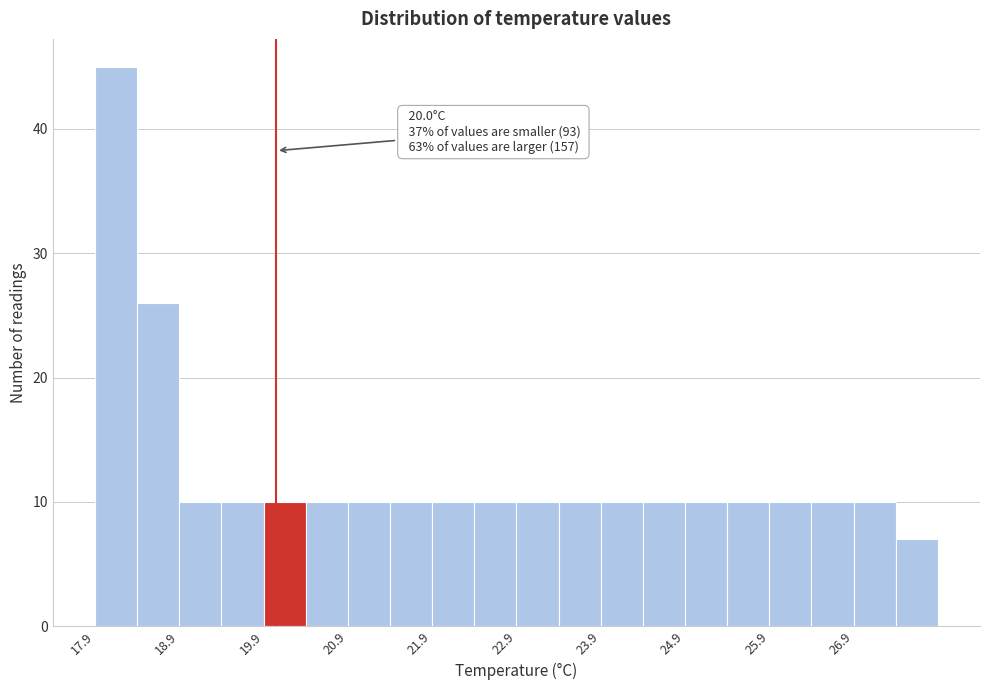

Over which range of the x-axis is the bar tallest?

17.85 to 18.35